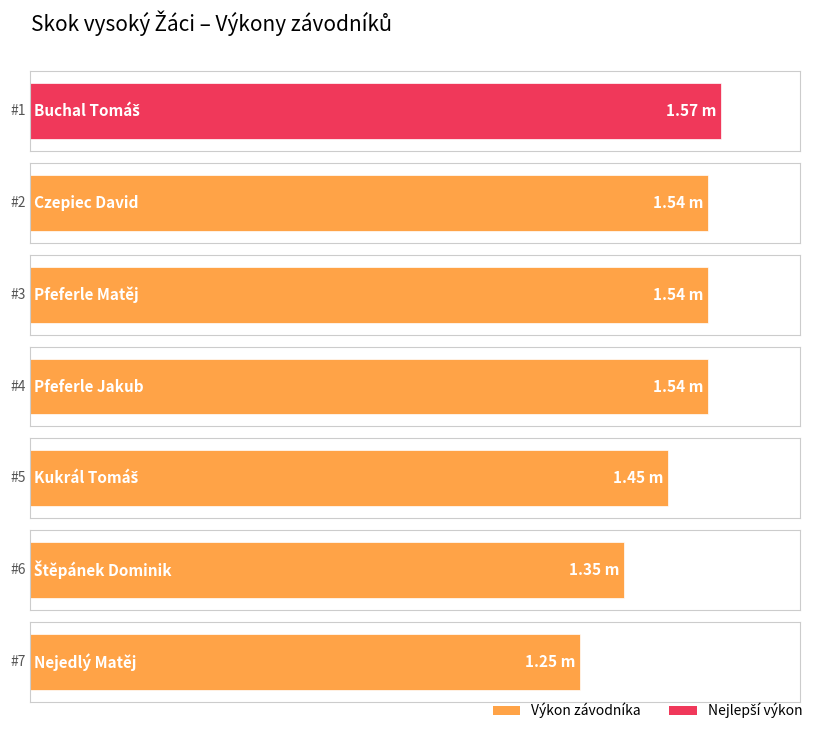

What is the difference between the values at Pfeferle Jakub and Kukrál Tomáš?

0.1